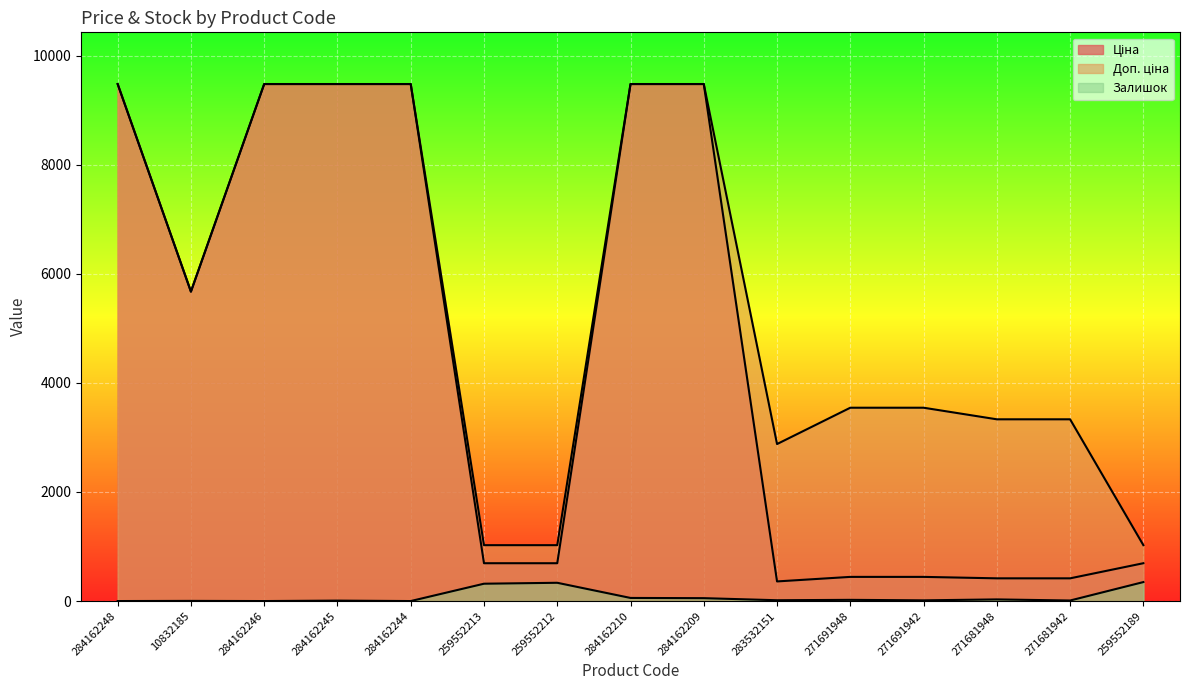

What is the total value across all series at 284162248?

18960.1